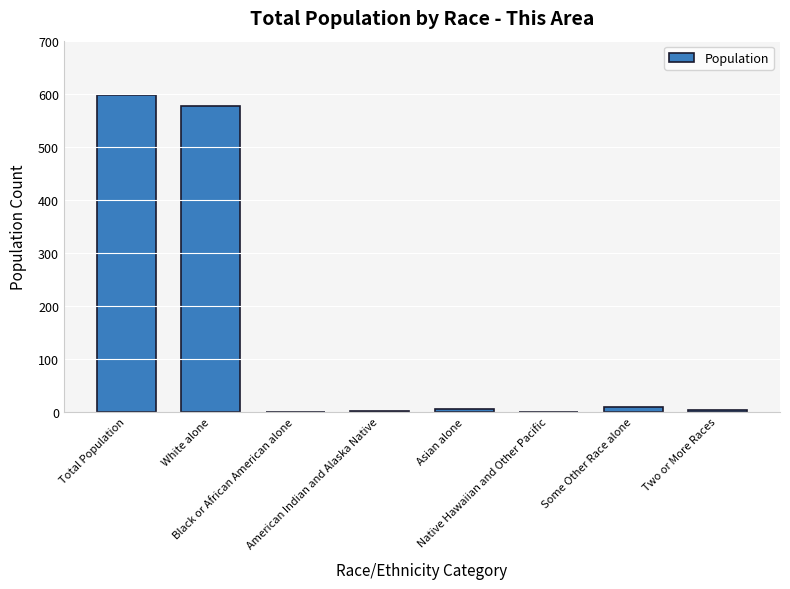

What is the greatest value displayed?

597